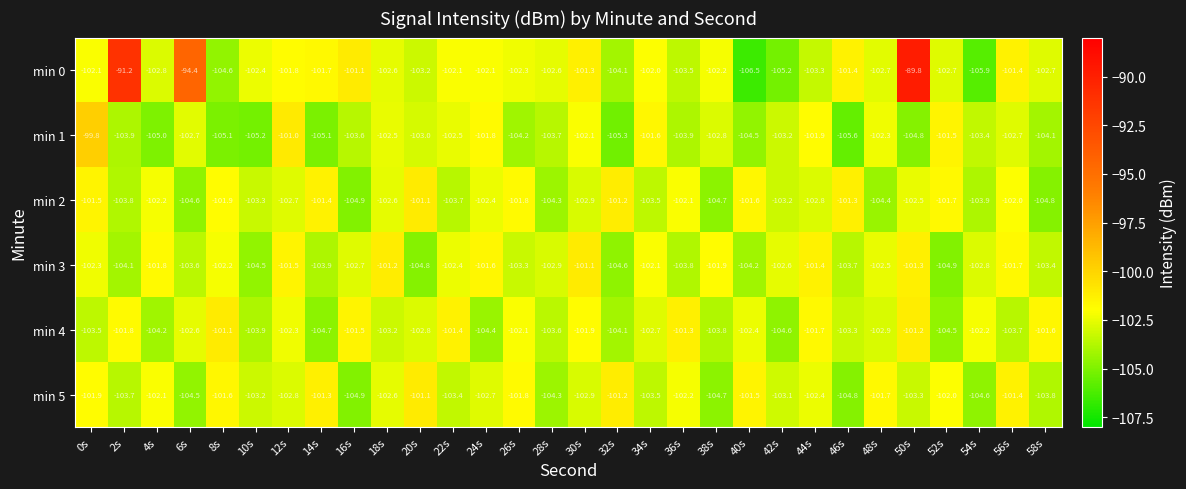

Which label corresponds to the largest value in the chart?

50s